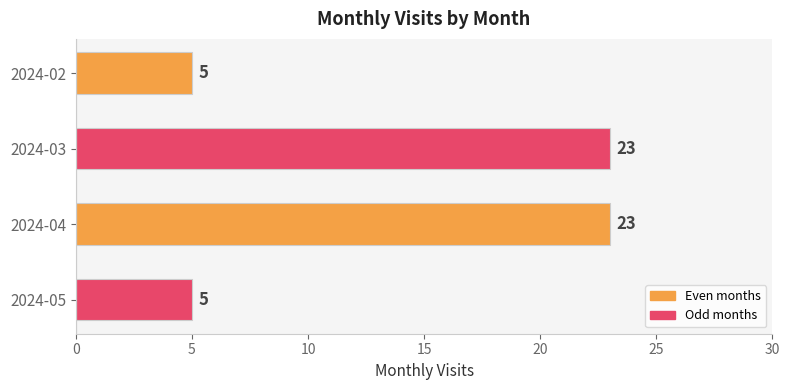

Reading bottom to top, transcribe all the data shown in this chart.

2024-05=5	2024-04=23	2024-03=23	2024-02=5